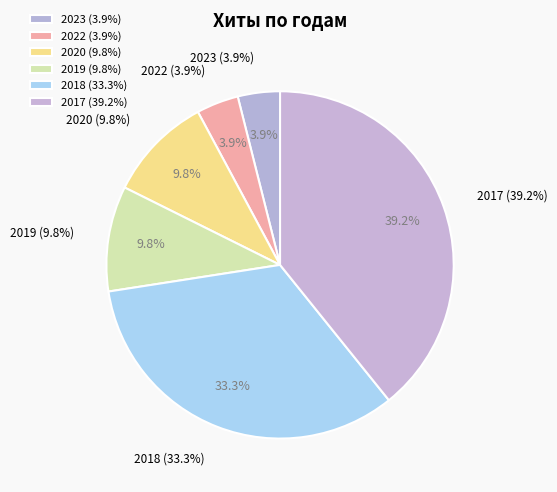

To the nearest percent, what is the difference between the 2017 and 2022 slice percentages?

35%